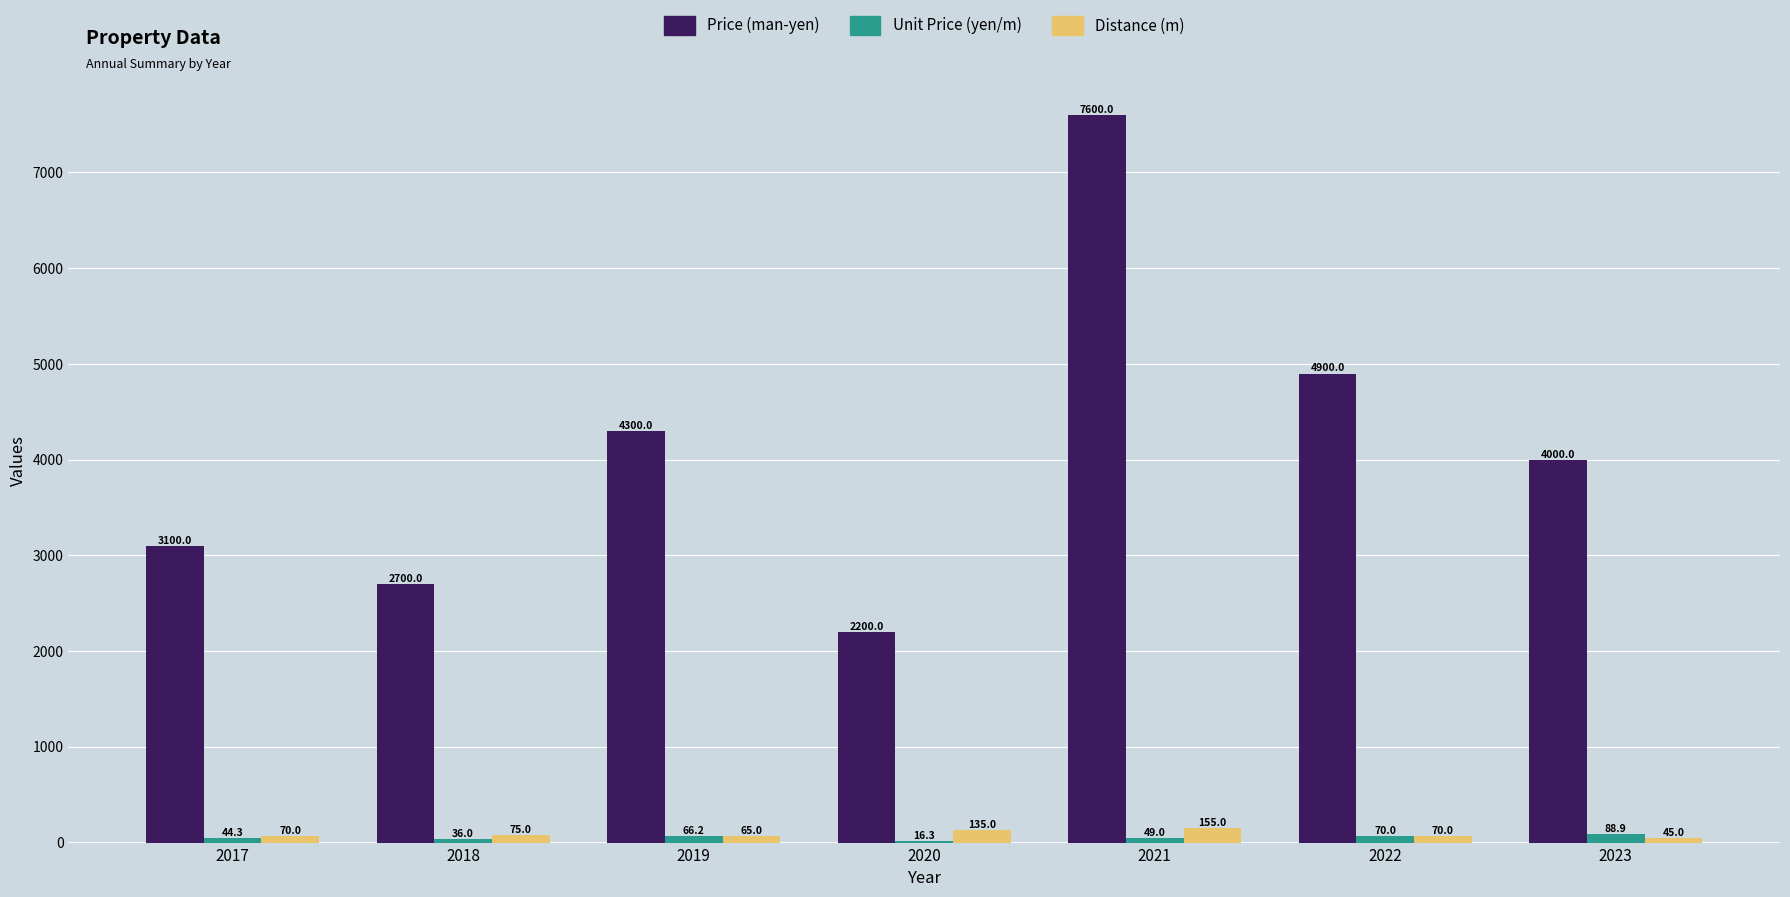

The value of Unit Price (yen/m) at 2020 is 16.3. True or false?

True